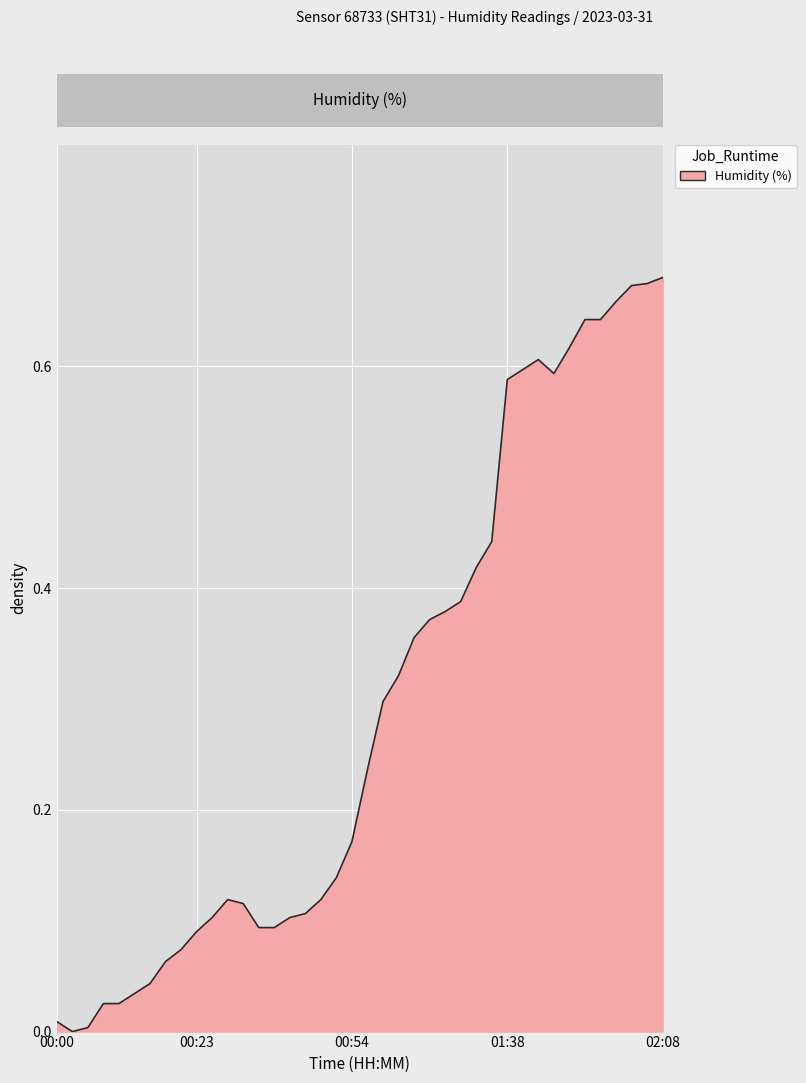

List the labels in order of value, smallest first.

00:03, 00:05, 00:00, 00:08, 00:10, 00:13, 00:15, 00:18, 00:21, 00:23, 00:33, 00:36, 00:26, 00:38, 00:41, 00:31, 00:28, 00:49, 00:52, 00:54, 00:57, 00:59, 01:02, 01:04, 01:07, 01:10, 01:12, 01:14, 01:17, 01:38, 01:49, 01:41, 01:44, 01:52, 01:55, 01:57, 02:00, 02:02, 02:05, 02:08